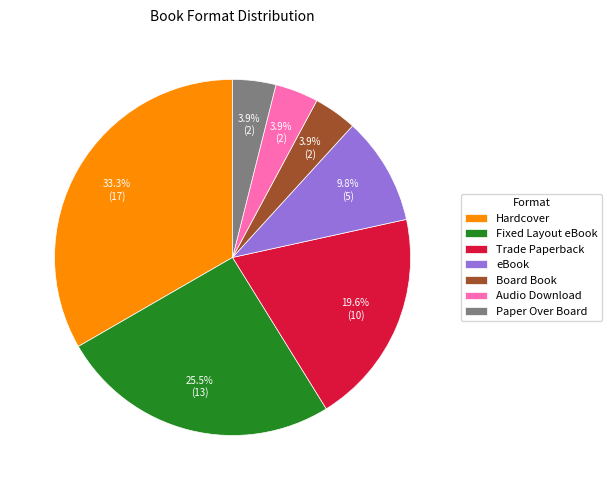

What percentage is the Trade Paperback slice, to the nearest percent?

20%